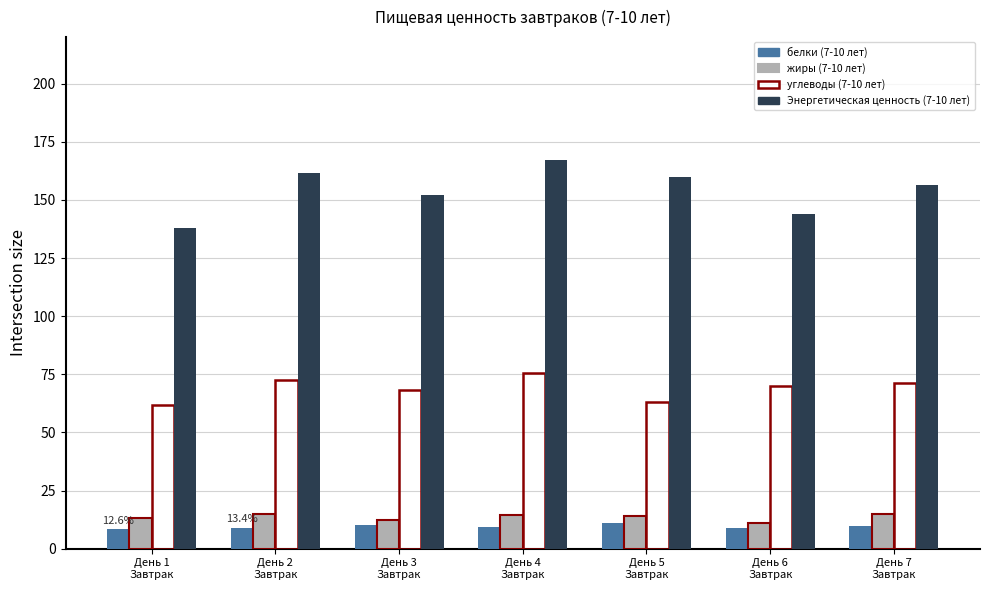

Which series changed the most between День 3
Завтрак and День 6
Завтрак?

Энергетическая ценность (7-10 лет)